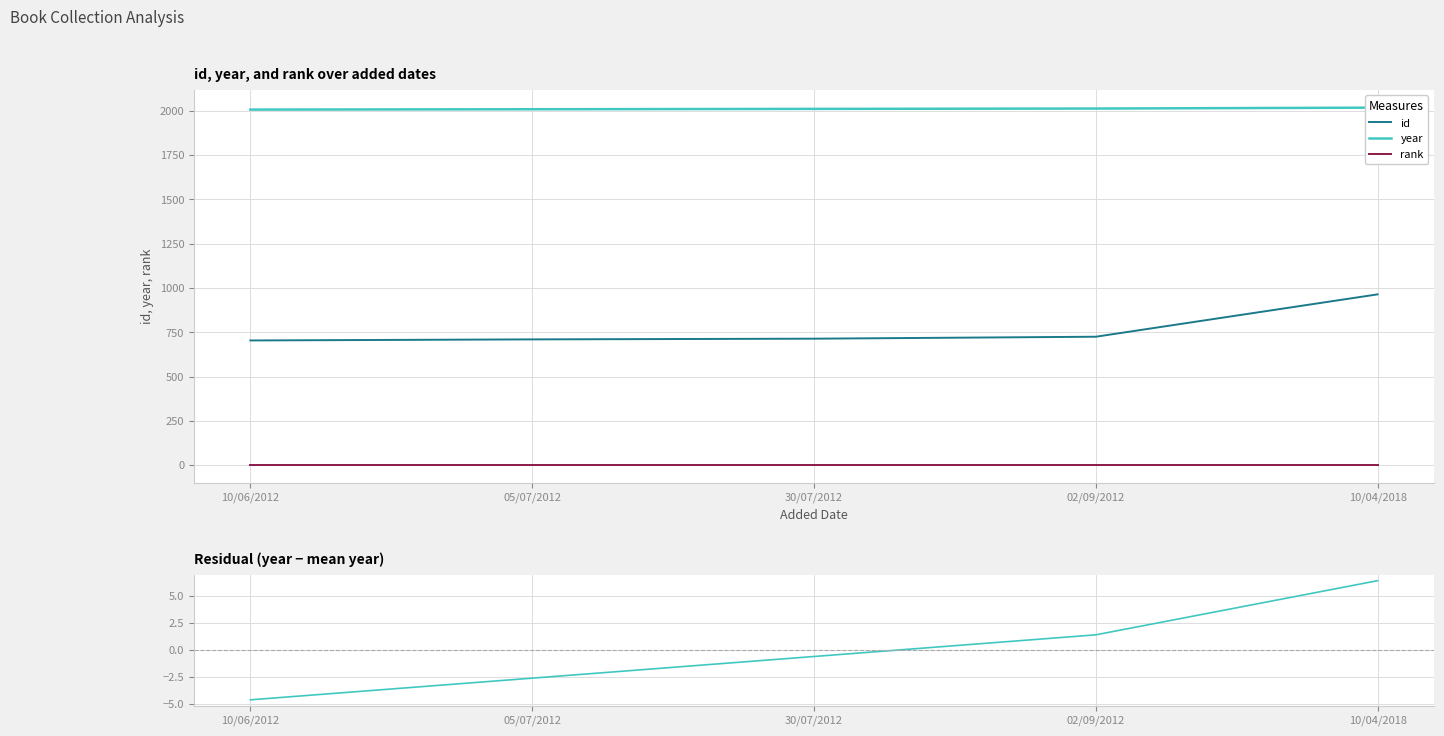

Rank the series at 10/06/2012 from highest to lowest value.

year, id, rank, year residual